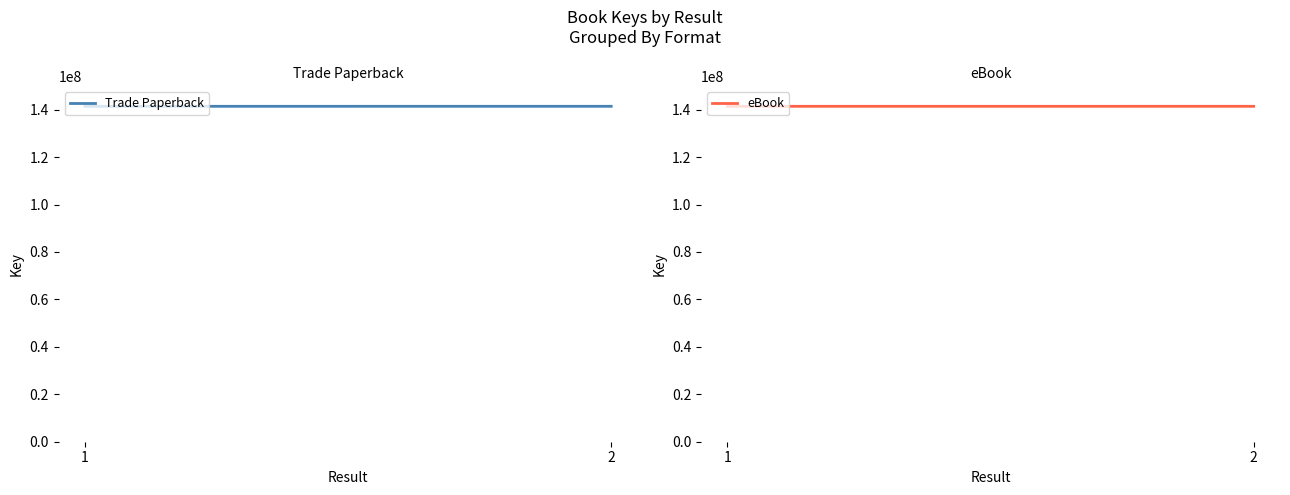

What are all the series names shown in the legend?

Trade Paperback, eBook